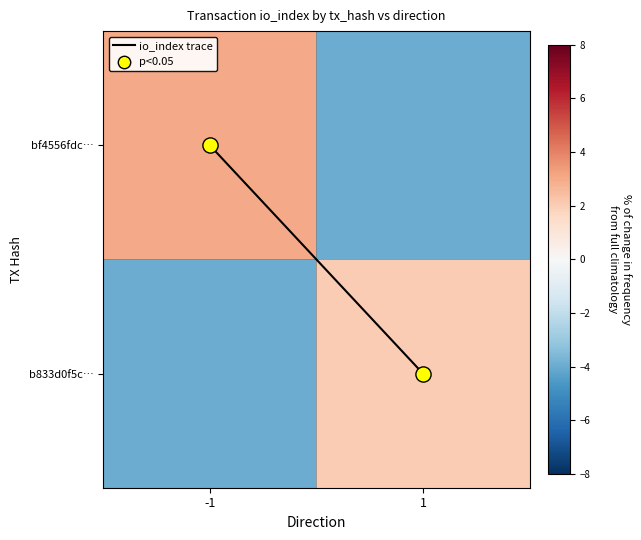

What is the total value across all series at 1?

-1